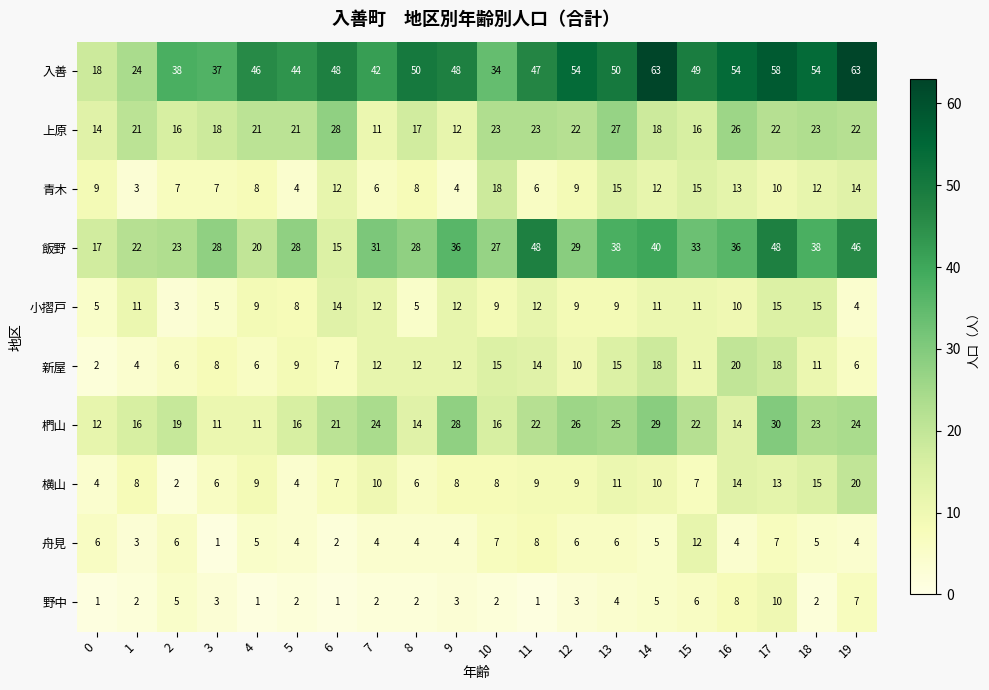

How many data points in 上原 are less than 21?

8